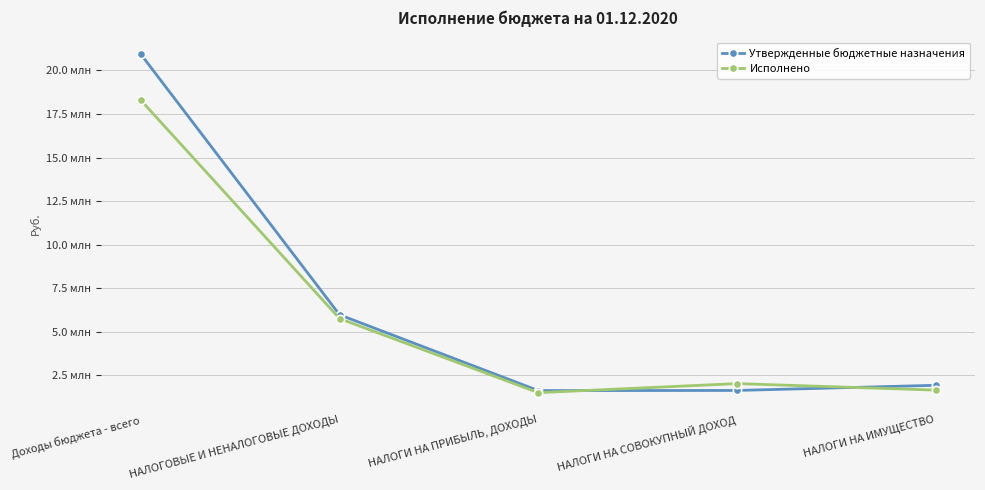

What is the label of the 3rd point from the right?

НАЛОГИ НА ПРИБЫЛЬ, ДОХОДЫ